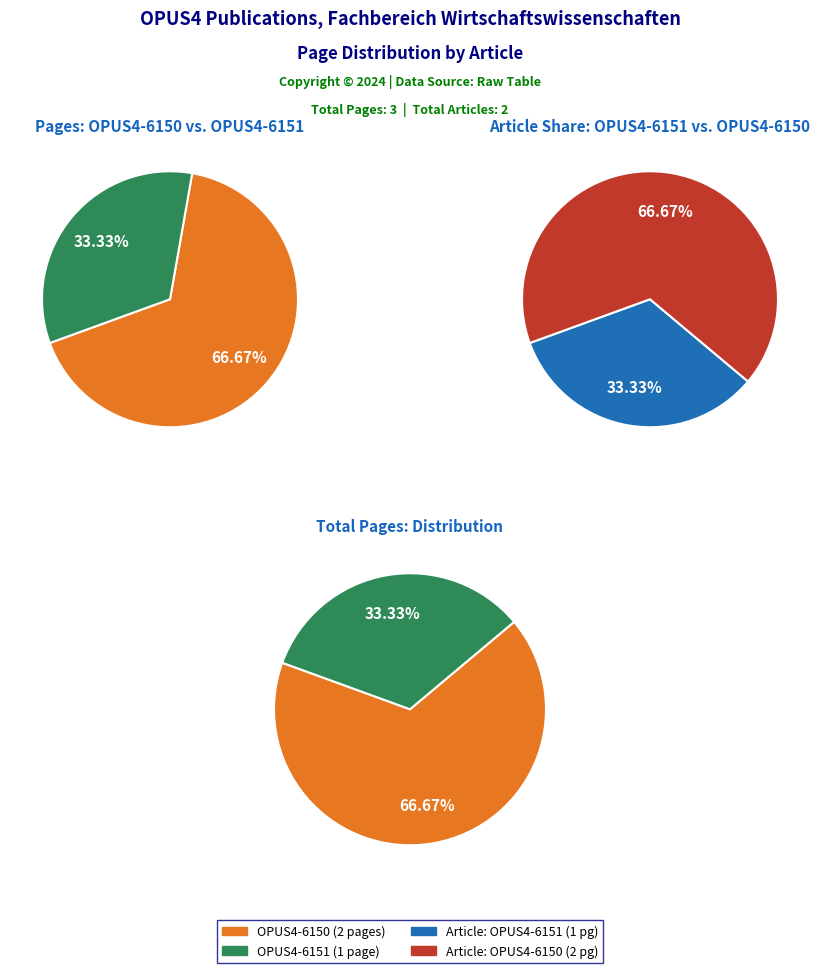

What is the largest slice in the pie chart?

OPUS4-6150